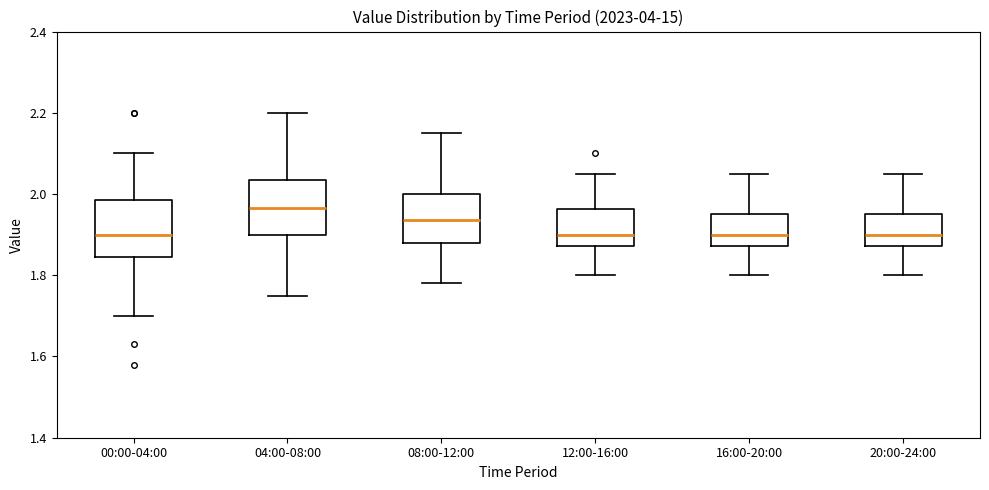

Where does the upper whisker of the box for 12:00-16:00 end on the y-axis? The values are not printed on the chart, so give them approximately, as read against the axis.

2.06